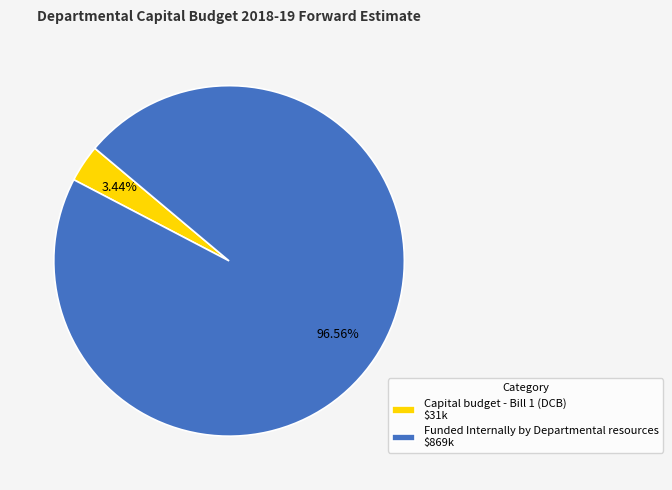

How many slices are in this pie chart?

2